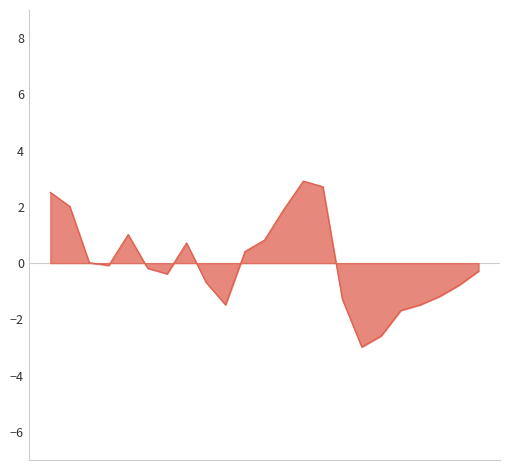

What is the greatest value displayed?

2.9